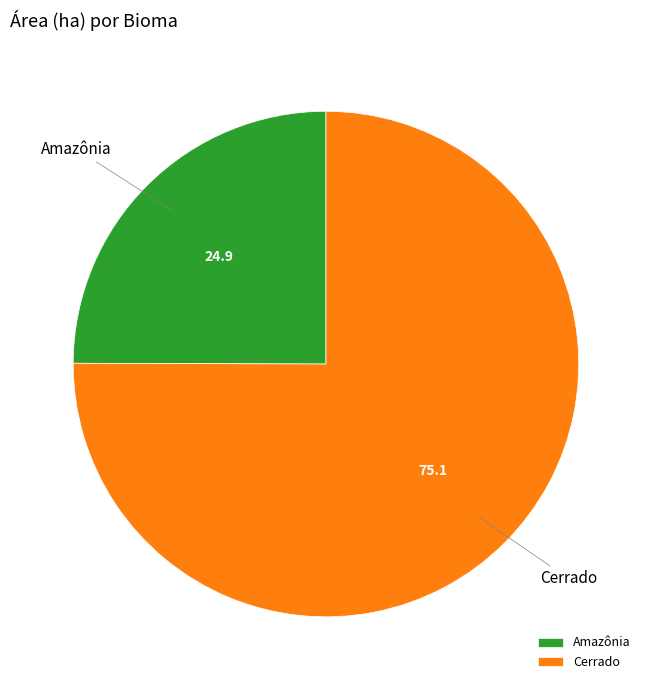

True or false: Amazônia accounts for 25% of the total.

True